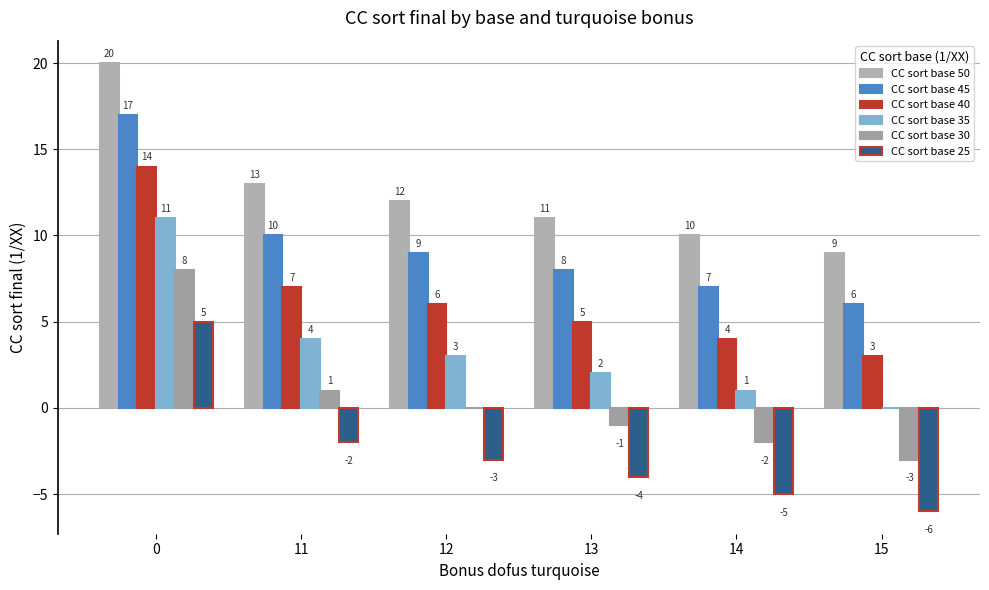

Reading left to right, what are all the values shown in this chart?

CC sort base 50: 0=20	11=13	12=12	13=11	14=10	15=9
CC sort base 45: 0=17	11=10	12=9	13=8	14=7	15=6
CC sort base 40: 0=14	11=7	12=6	13=5	14=4	15=3
CC sort base 35: 0=11	11=4	12=3	13=2	14=1	15=0
CC sort base 30: 0=8	11=1	12=0	13=-1	14=-2	15=-3
CC sort base 25: 0=5	11=-2	12=-3	13=-4	14=-5	15=-6